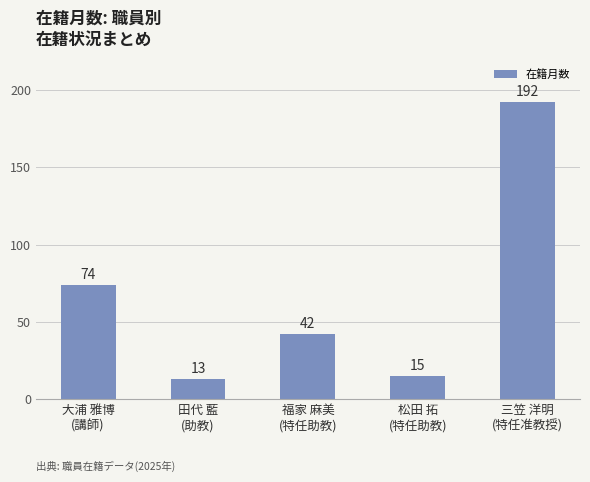

At which category does the chart reach its minimum across all series?

田代 藍
(助教)